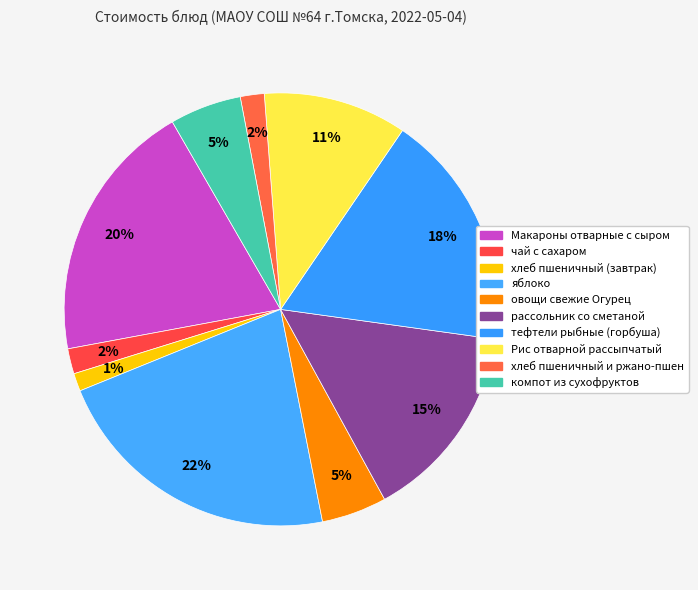

Which slice is the largest?

яблоко